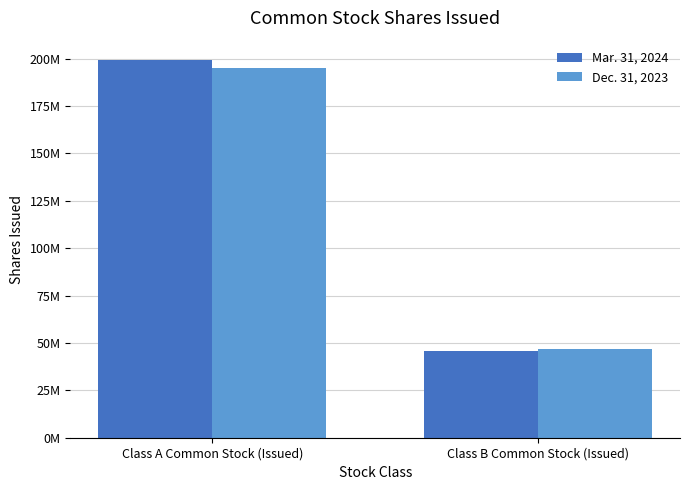

What is the difference between the Mar. 31, 2024 values at Class A Common Stock (Issued) and Class B Common Stock (Issued)?

153527000